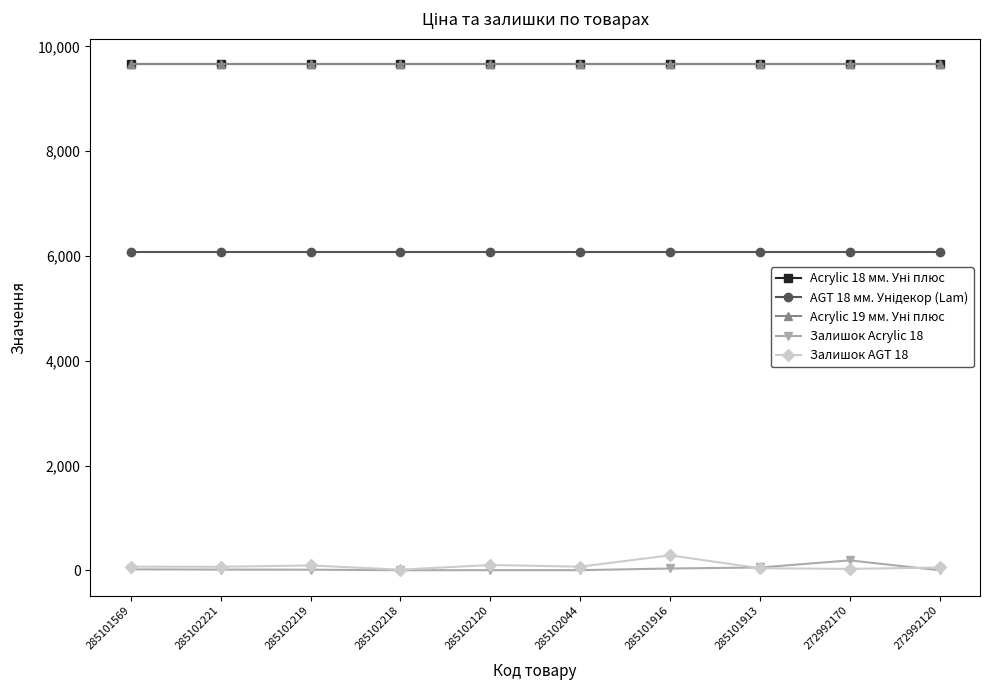

What value does the Залишок Acrylic 18 series have at 285101916?

35.0